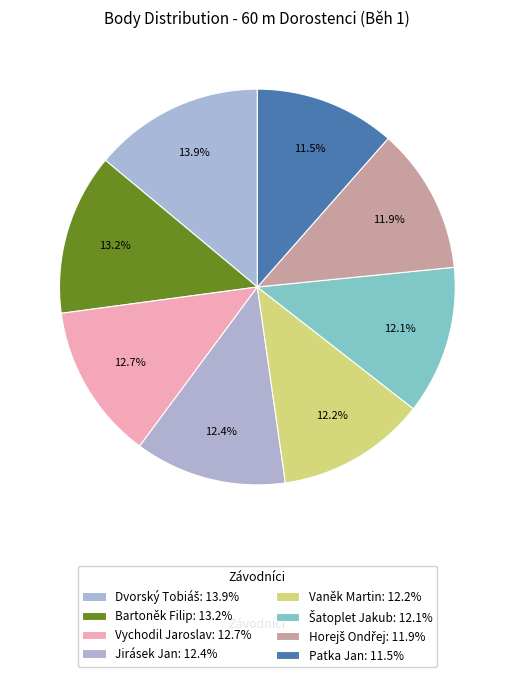

What is the change in value from Jirásek Jan to Šatoplet Jakub?

-16